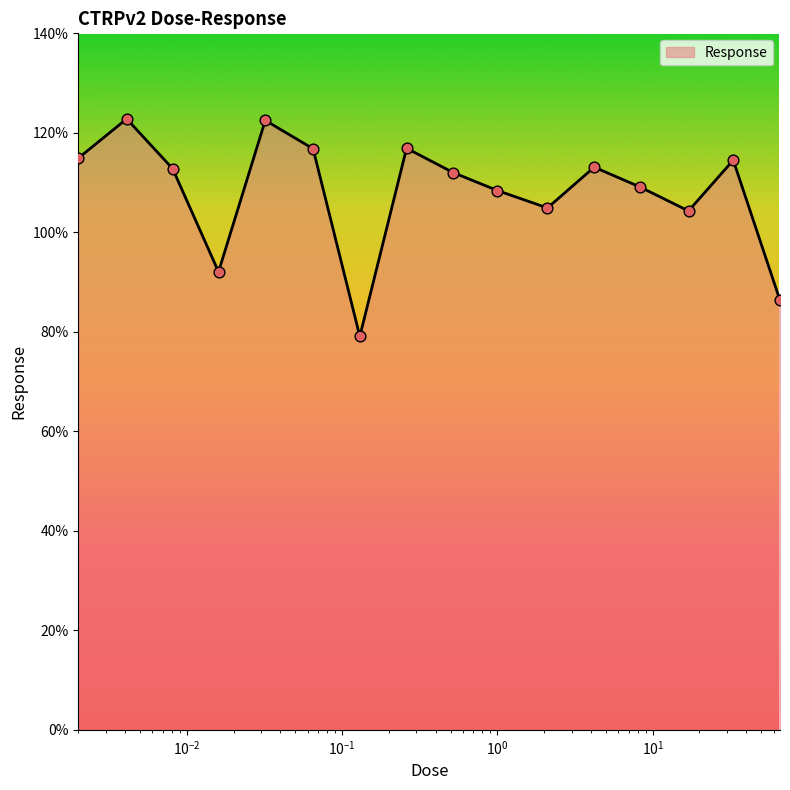

What is the smallest value displayed?

79.1